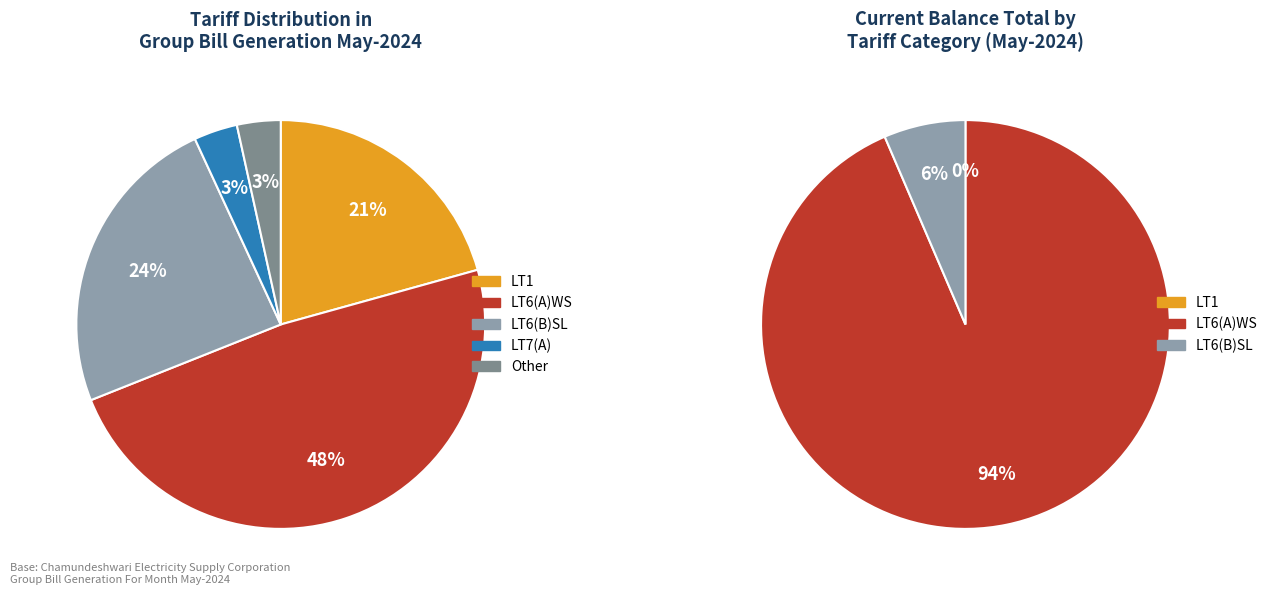

What is the smallest slice in the pie chart?

LT7(A)